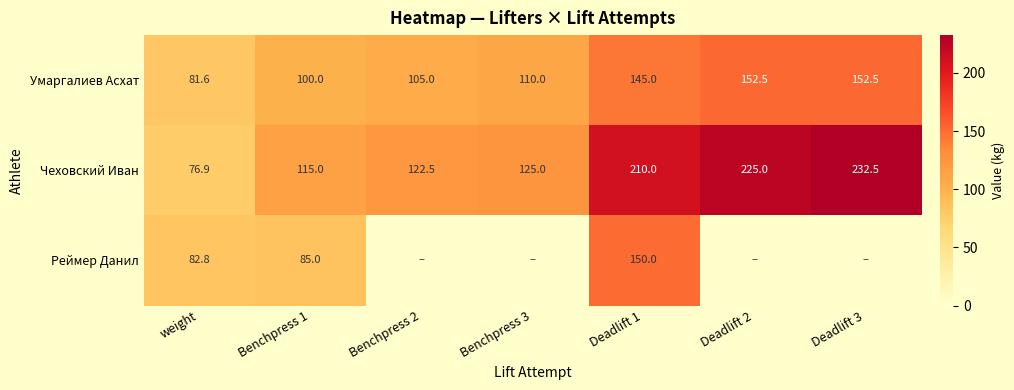

Rank the categories by Чеховский Иван value from highest to lowest.

Deadlift 3, Deadlift 2, Deadlift 1, Benchpress 3, Benchpress 2, Benchpress 1, weight